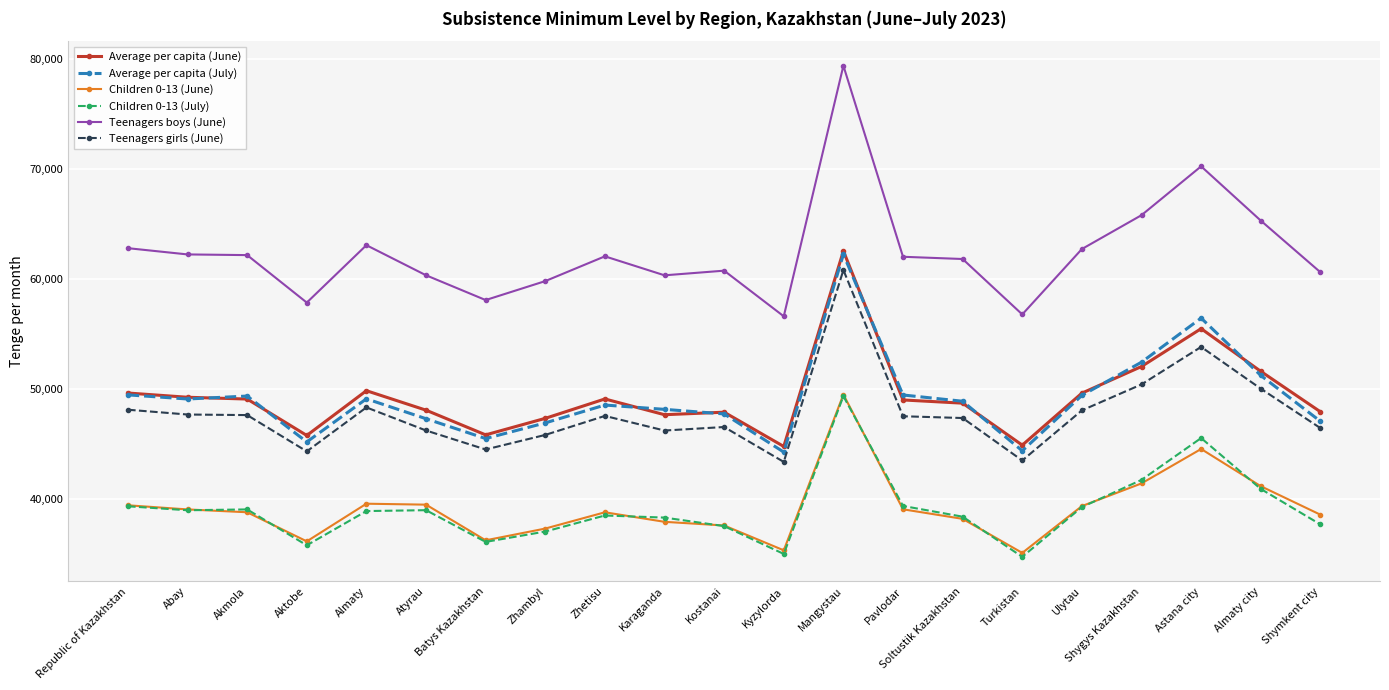

What value does the Teenagers girls (June) series have at Abay?

47666